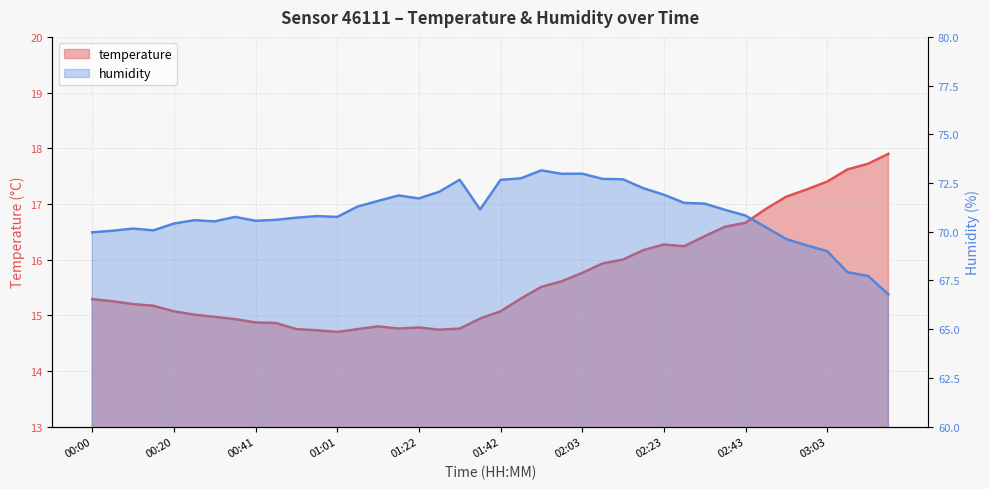

True or false: temperature has a value of 9.6 at 03:14.

False